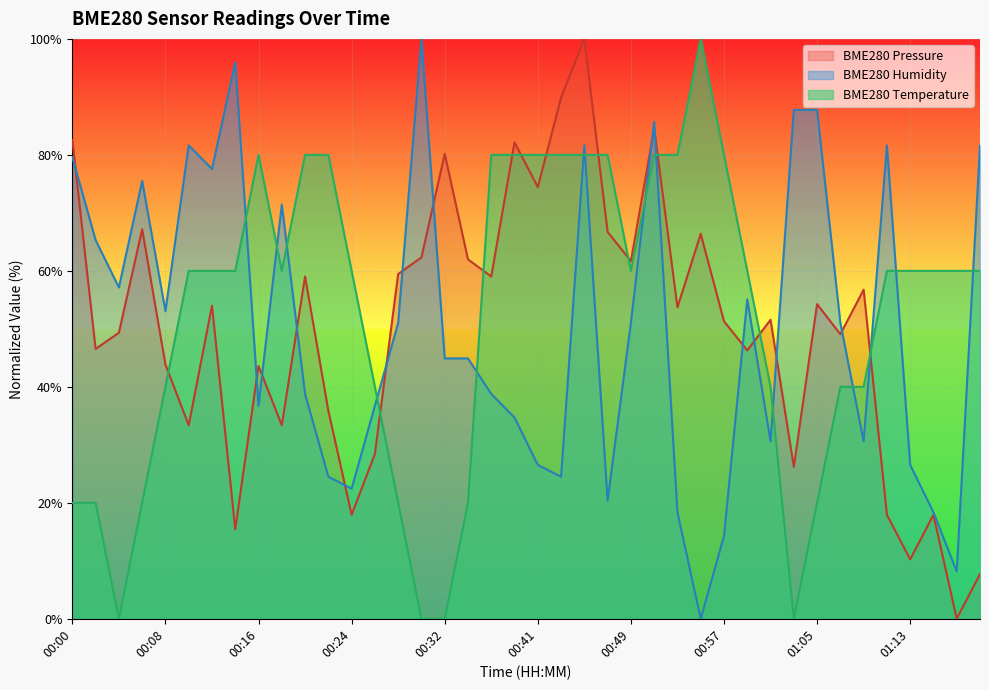

Rank the series by their maximum value, from highest to lowest.

BME280_temperature, BME280_humidity, BME280_pressure_kPa